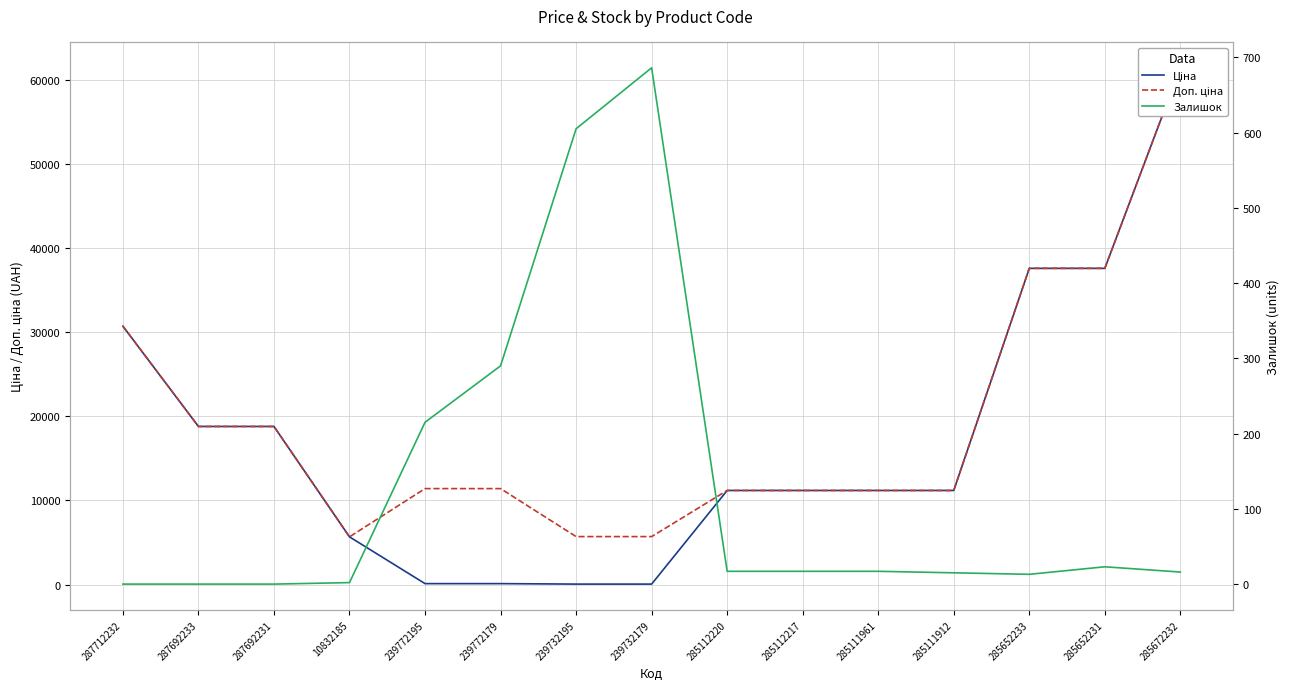

What is the greatest value displayed?

61434.3